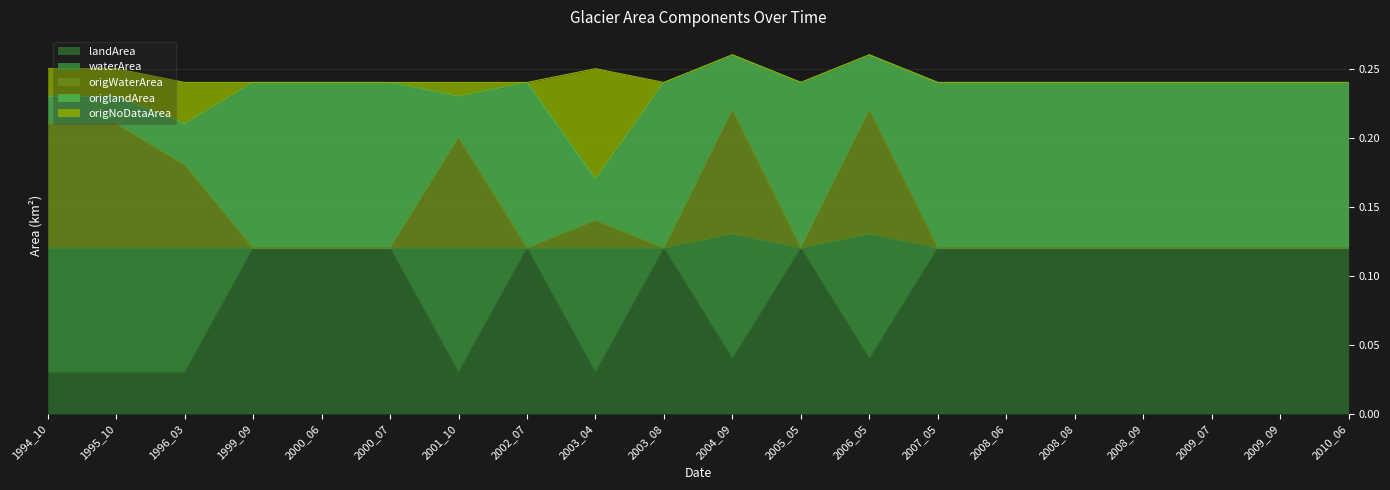

How many categories are shown in the chart?

20